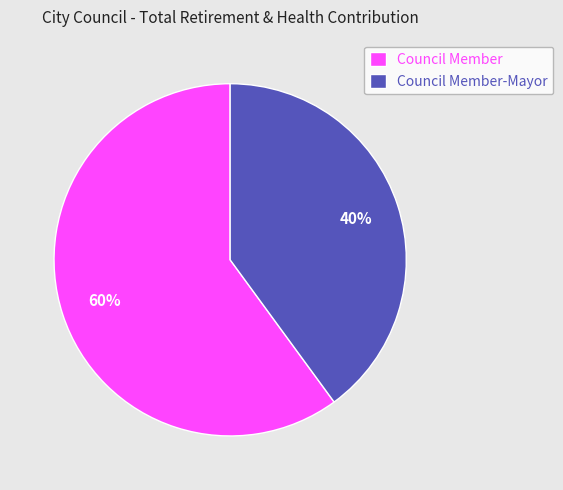

To the nearest percent, what is the difference between the Council Member and Council Member-Mayor slice percentages?

20%